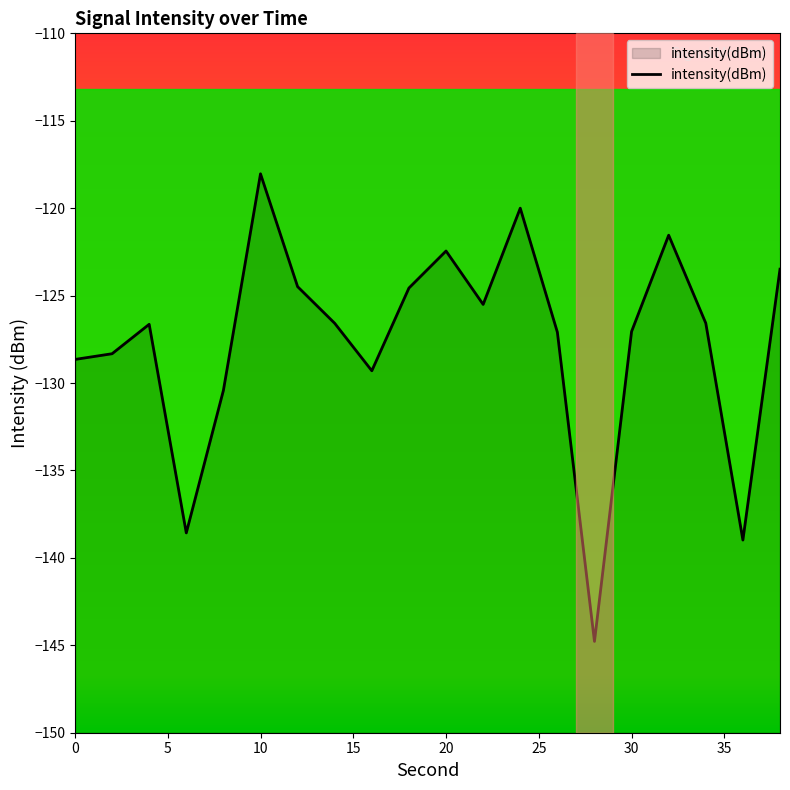

What is the difference between the maximum and minimum values?

26.7